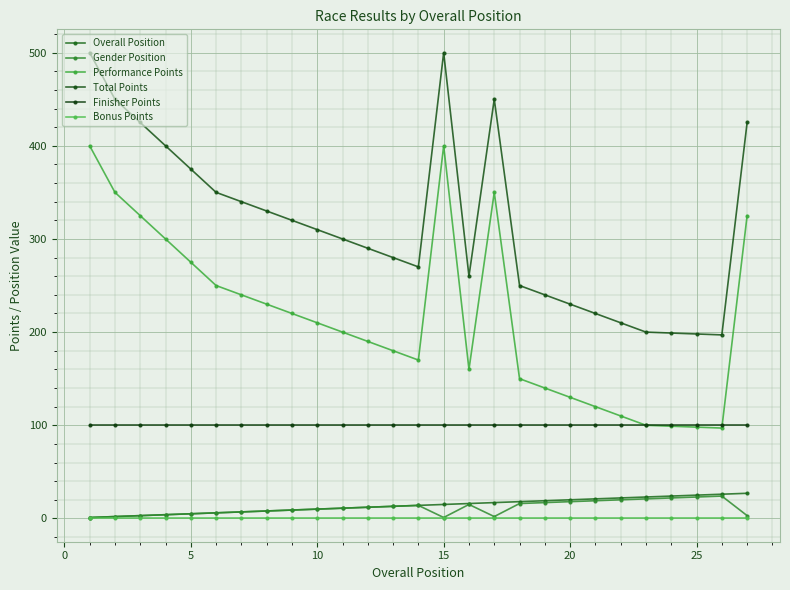

What are all the series names shown in the legend?

Overall Position, Gender Position, Performance Points, Total Points, Finisher Points, Bonus Points